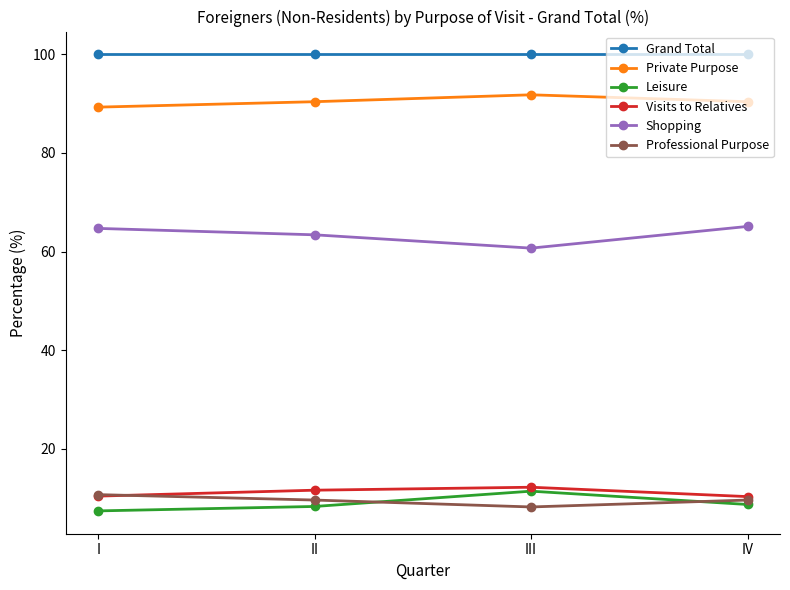

Is the value of Private Purpose at I greater than the value of Shopping at IV?

Yes